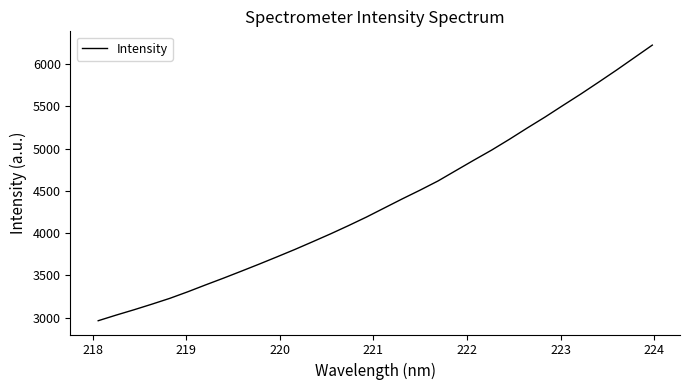

Reading left to right, what are all the values shown in this chart?

2964.4	3030.7	3094.0	3160.3	3229.1	3306.4	3388.2	3468.1	3550.6	3634.5	3720.7	3808.3	3900.1	3993.2	4090.5	4191.3	4298.8	4406.1	4509.8	4618.0	4740.9	4863.4	4983.2	5111.7	5245.4	5375.5	5512.4	5647.5	5788.2	5930.8	6078.3	6225.8